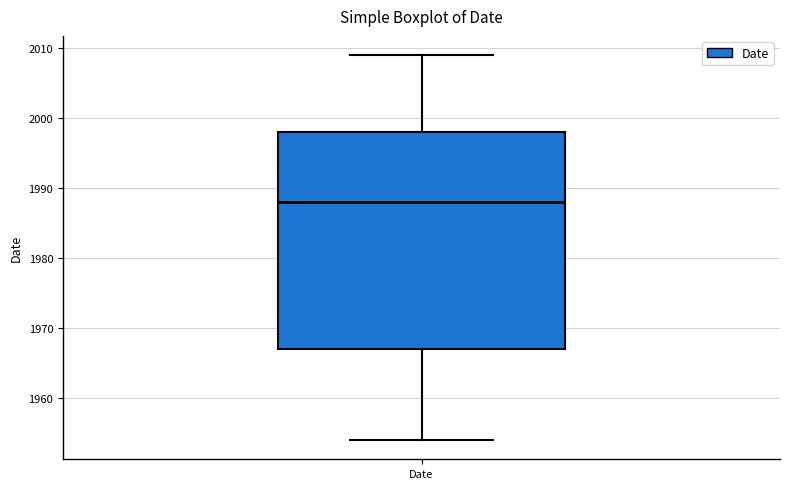

Transcribe this box plot: give where the median line is, the range the box spans, and where the two whiskers end, as read against the y-axis. The values are not printed on the chart, so give them approximately, as read against the axis.

median 1988, box 1967 to 1998, whiskers 1954 to 2009